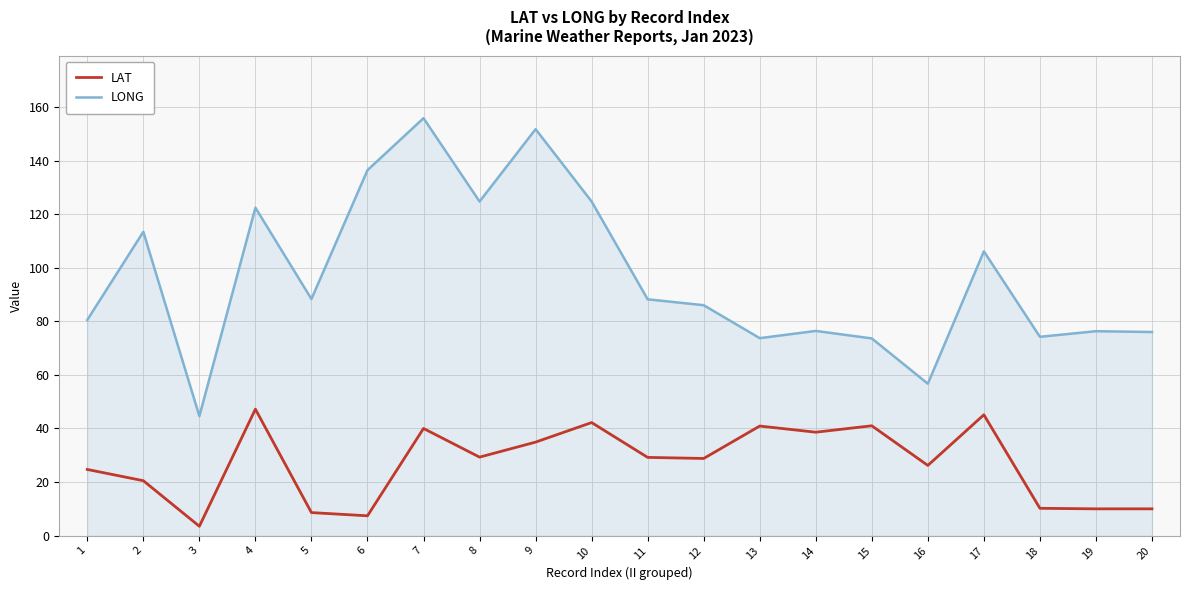

Which series has the largest total across all categories?

LONG